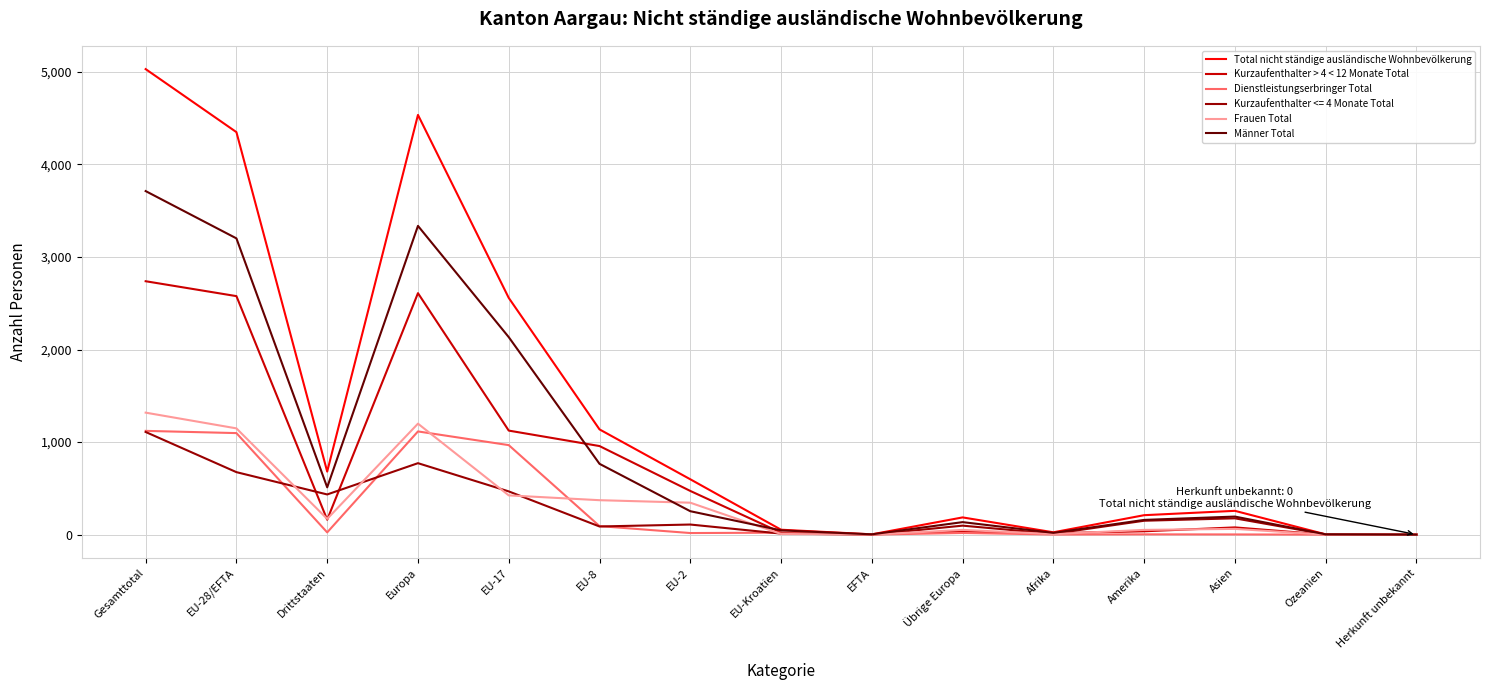

At which label does Männer Total reach its peak?

Gesamttotal